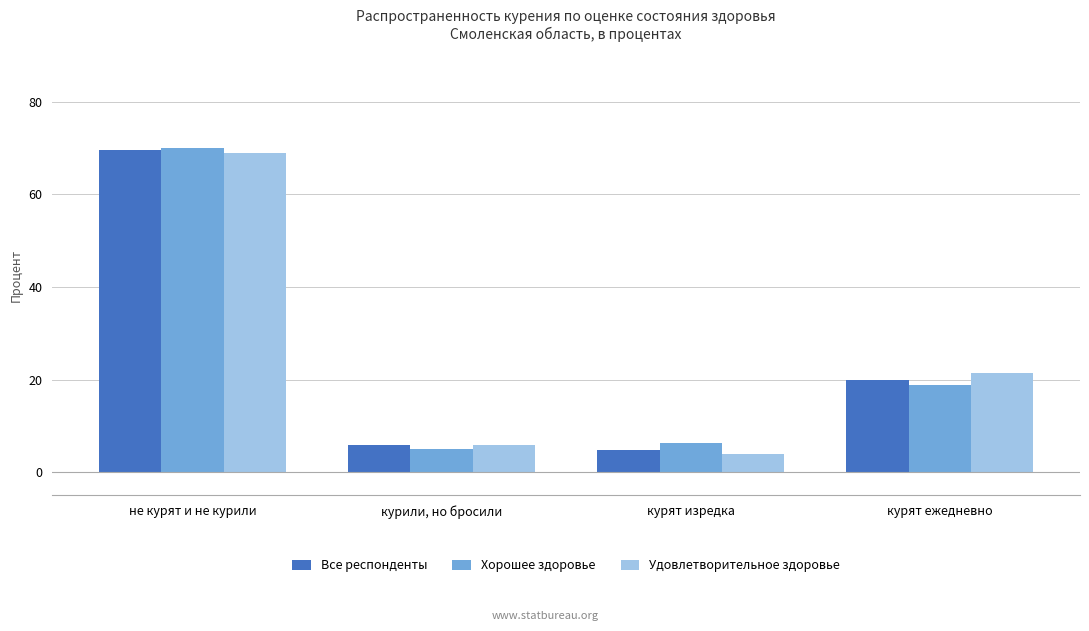

How many data points in Удовлетворительное здоровье are less than 21?

2